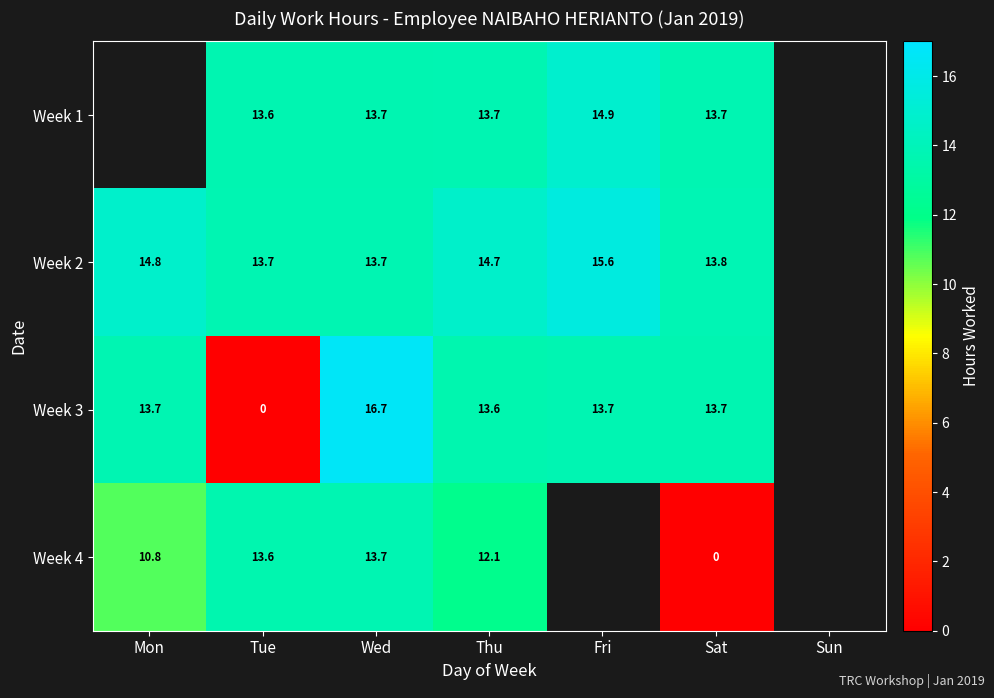

Is the value of Week 2 at Wed greater than the value of Week 3 at Wed?

No